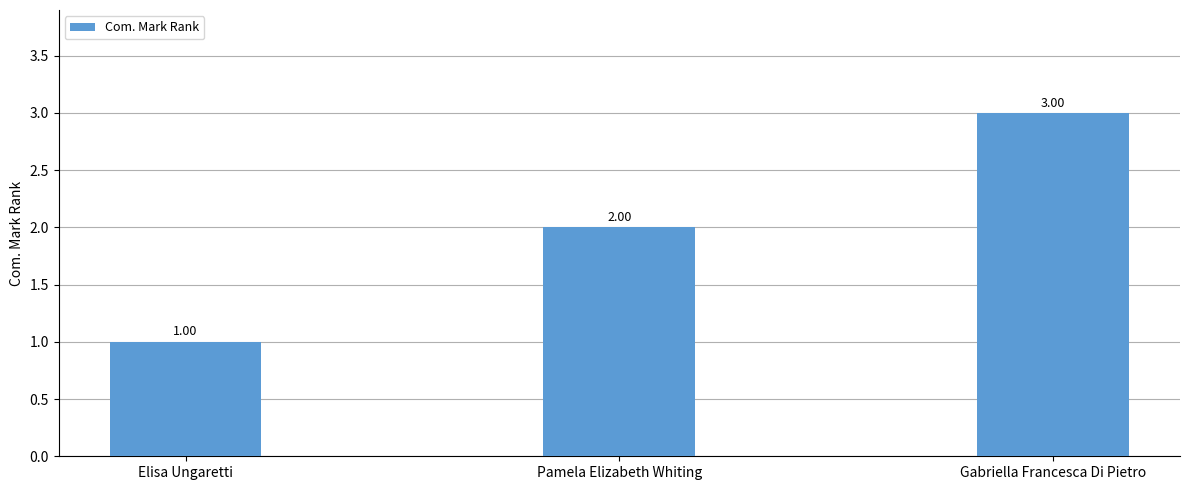

Approximately how many times larger is the value at Gabriella Francesca Di Pietro compared to Pamela Elizabeth Whiting?

1.5